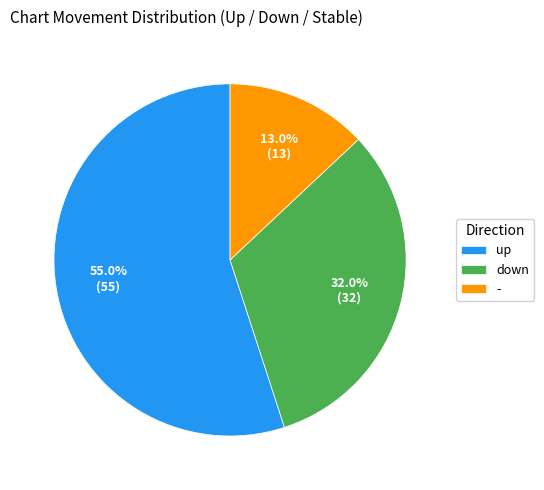

Between - and down, which is larger?

down